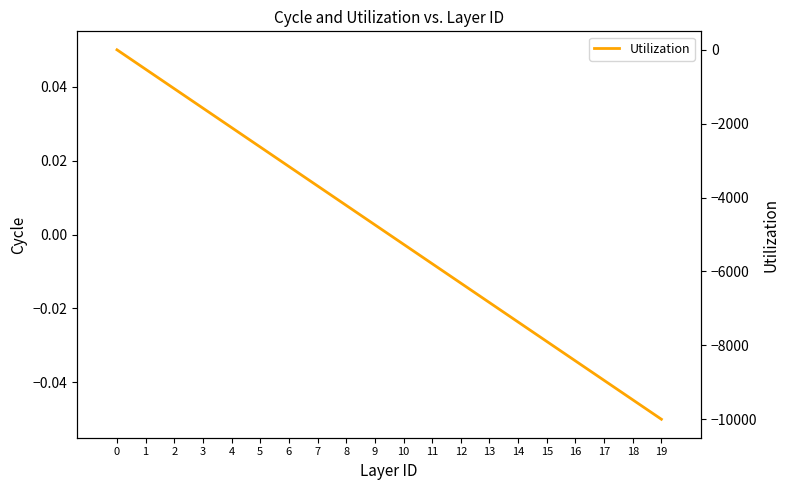

Rank the series by their maximum value, from highest to lowest.

Cycle, Utilization